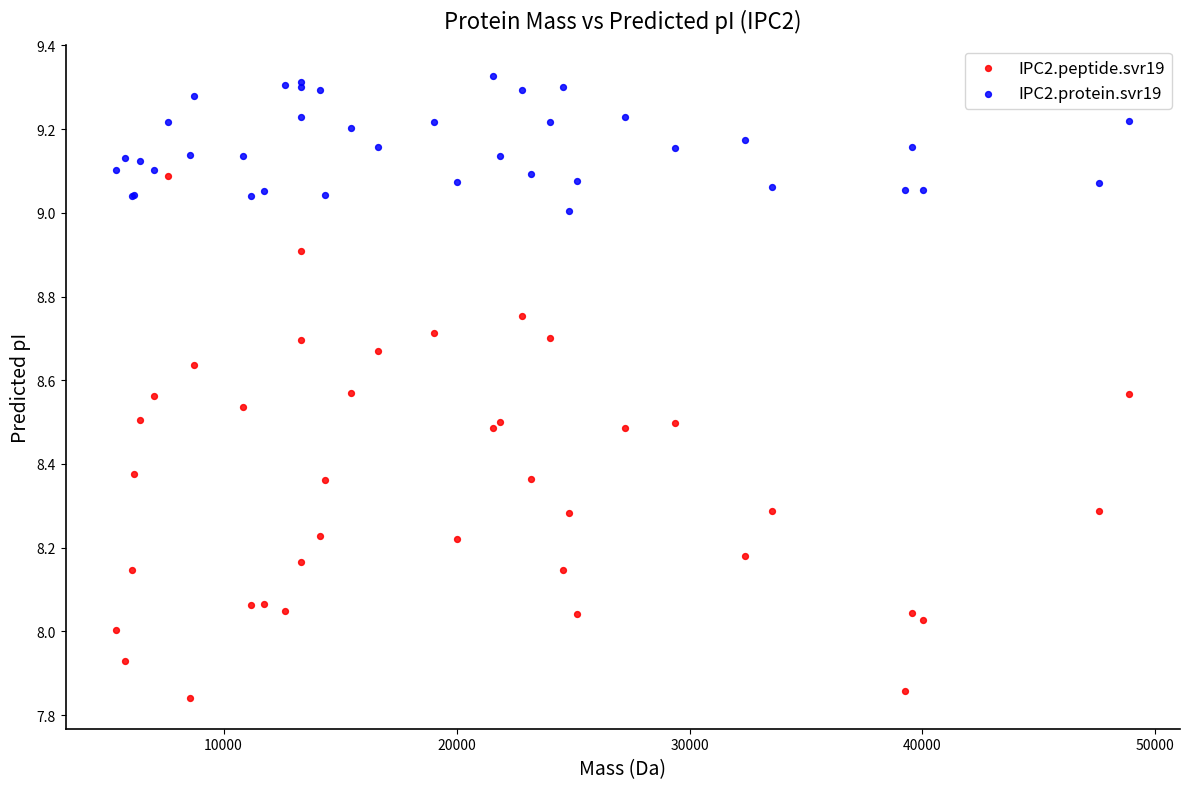

Which series reaches the minimum Y coordinate?

IPC2.peptide.svr19